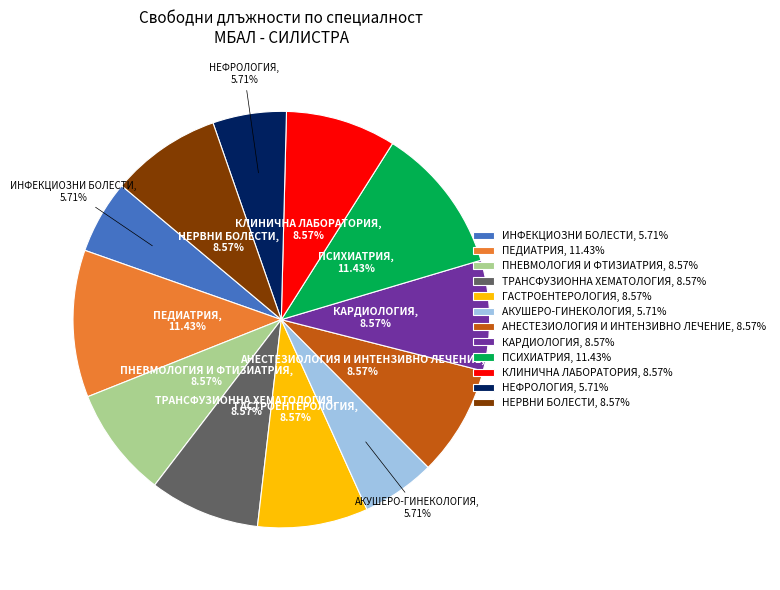

How many slices are in this pie chart?

12